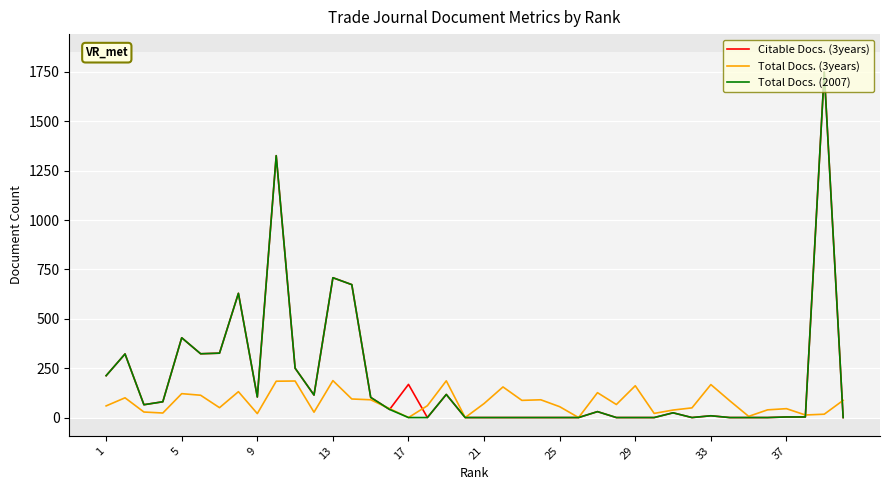

What is the greatest value displayed?

1749